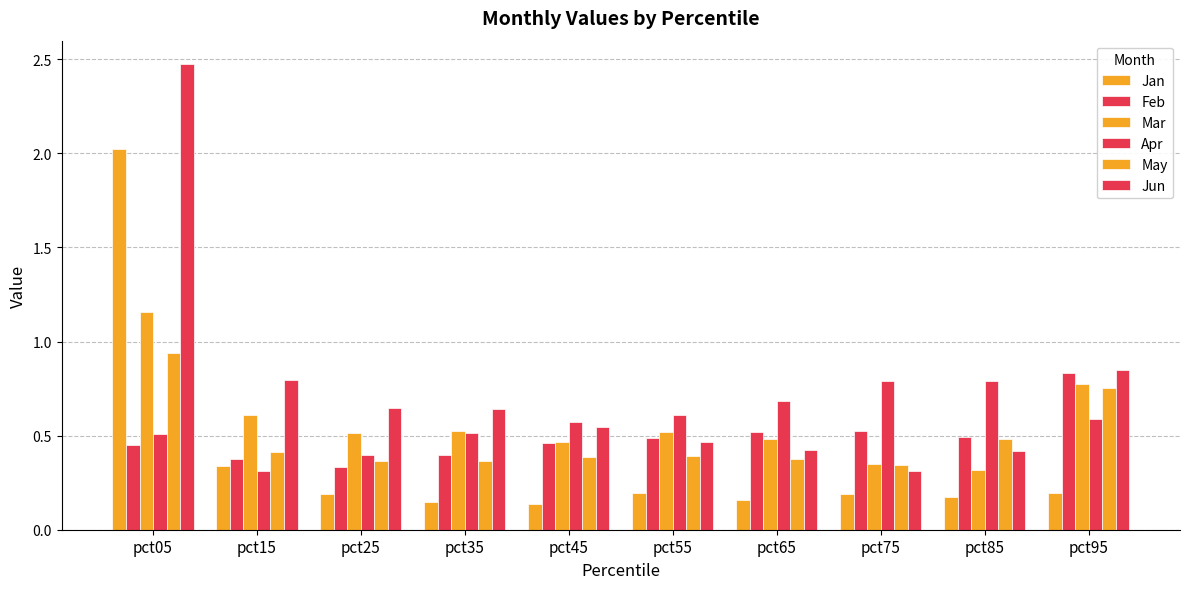

How many bars are there in total?

60